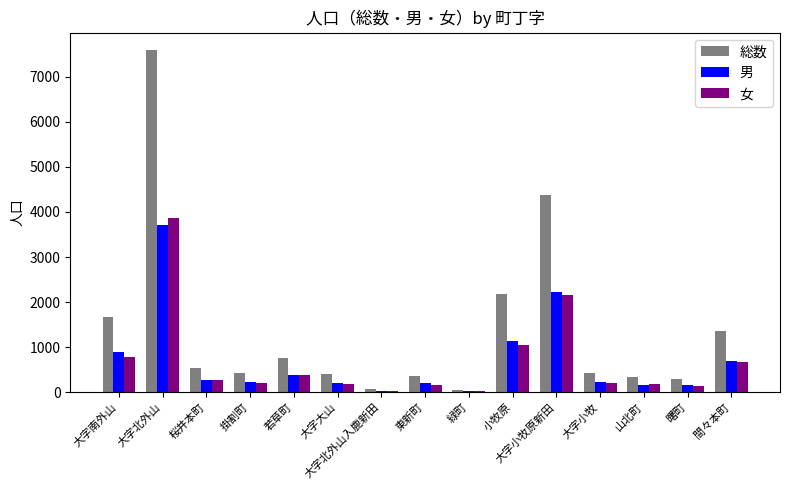

Is it true that 女 equals 189 at 大字大山?

True